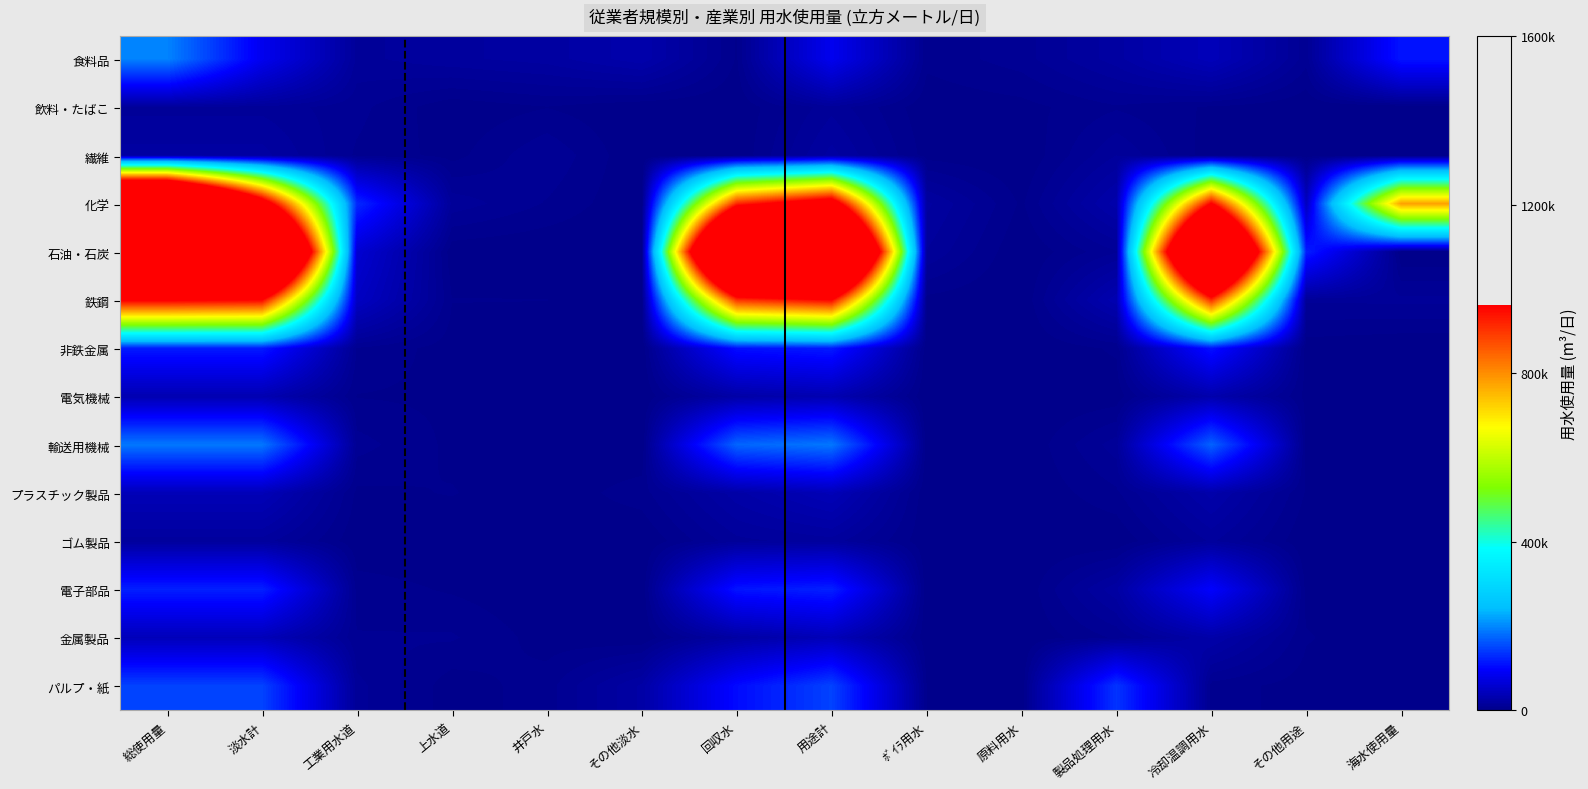

Which has a higher value, 製品処理用水 or 総使用量?

総使用量